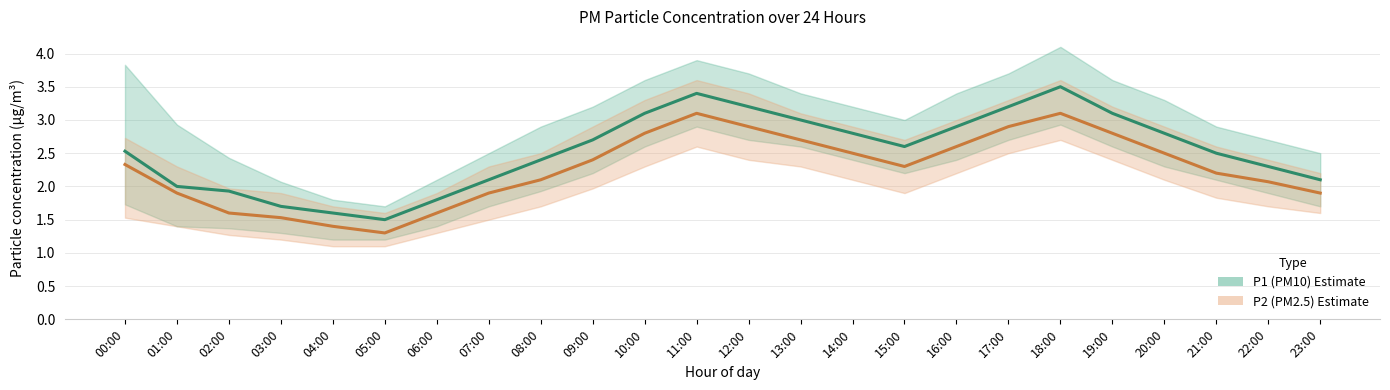

What is the label of the 12th point from the right?

12:00